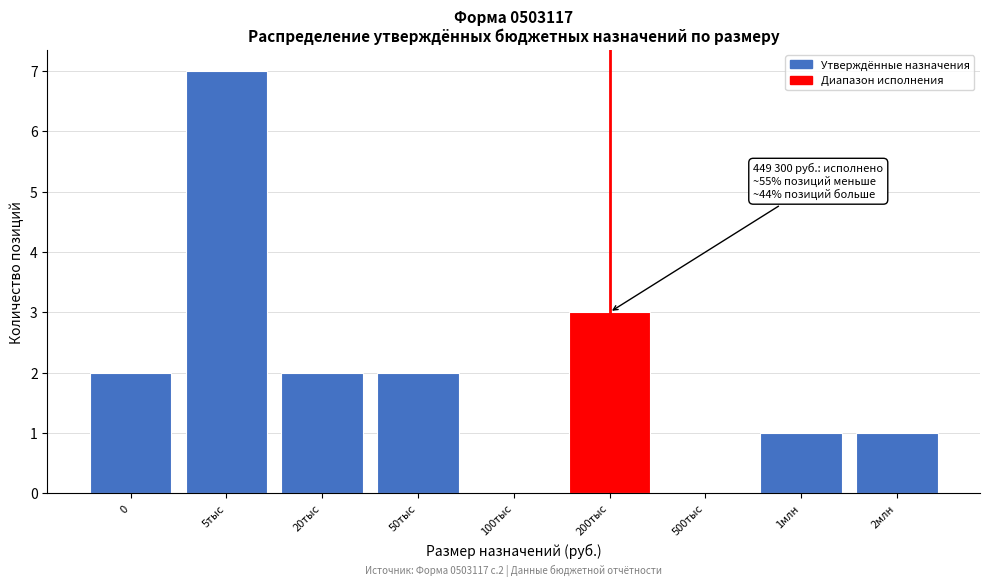

Reading right to left, what are all the values shown in this chart?

2млн=1	1млн=1	500тыс=0	200тыс=3	100тыс=0	50тыс=2	20тыс=2	5тыс=7	0=2